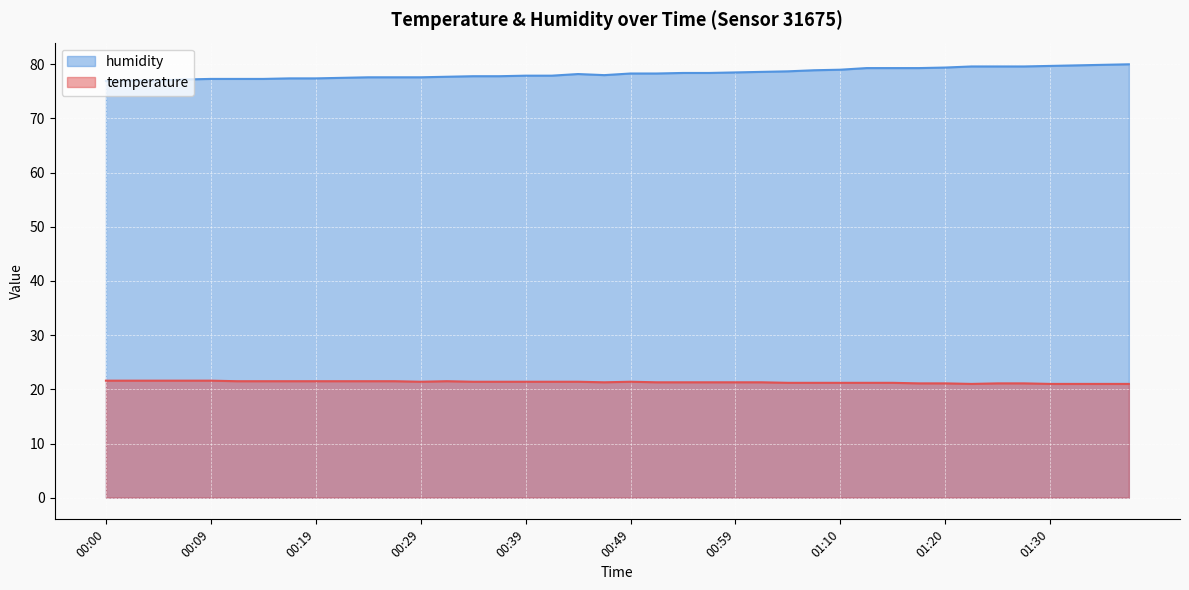

True or false: humidity has more than 0 interior local peaks.

True